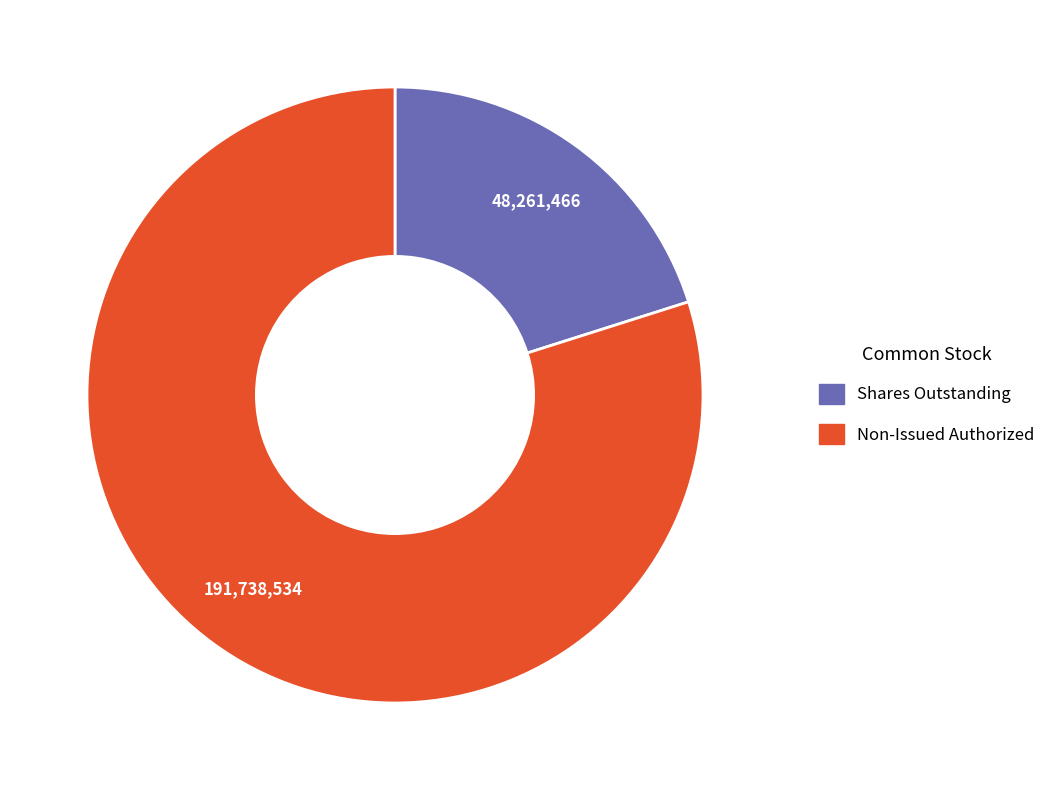

Does any single category account for the majority?

Yes